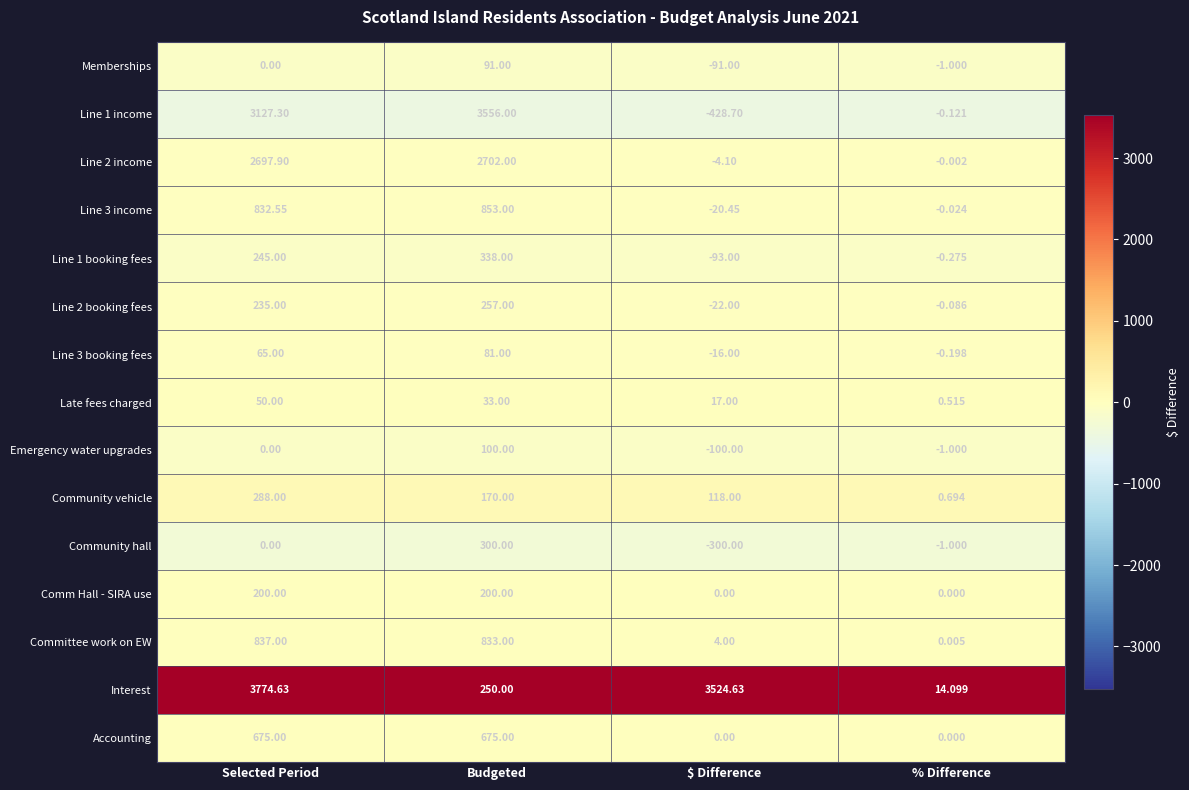

Between Budgeted and $ Difference, which series saw the biggest shift?

Line 1 income